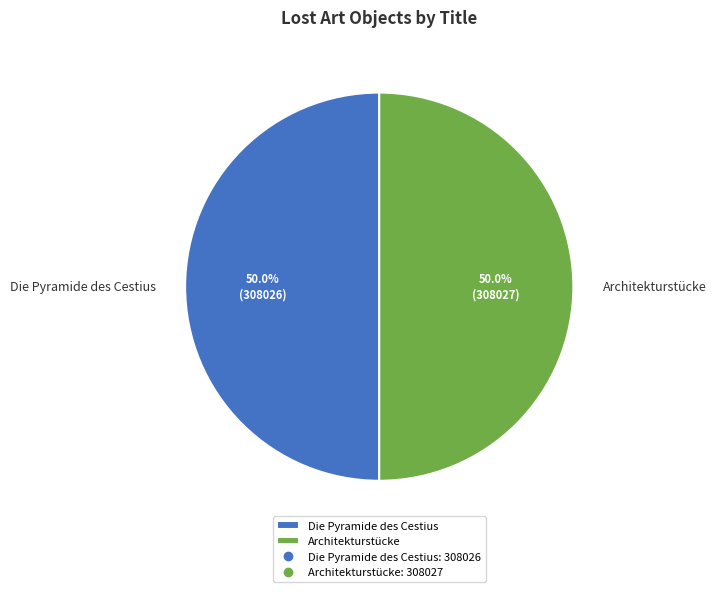

What is the ratio of the value at Die Pyramide des Cestius to the value at Architekturstücke?

1.0